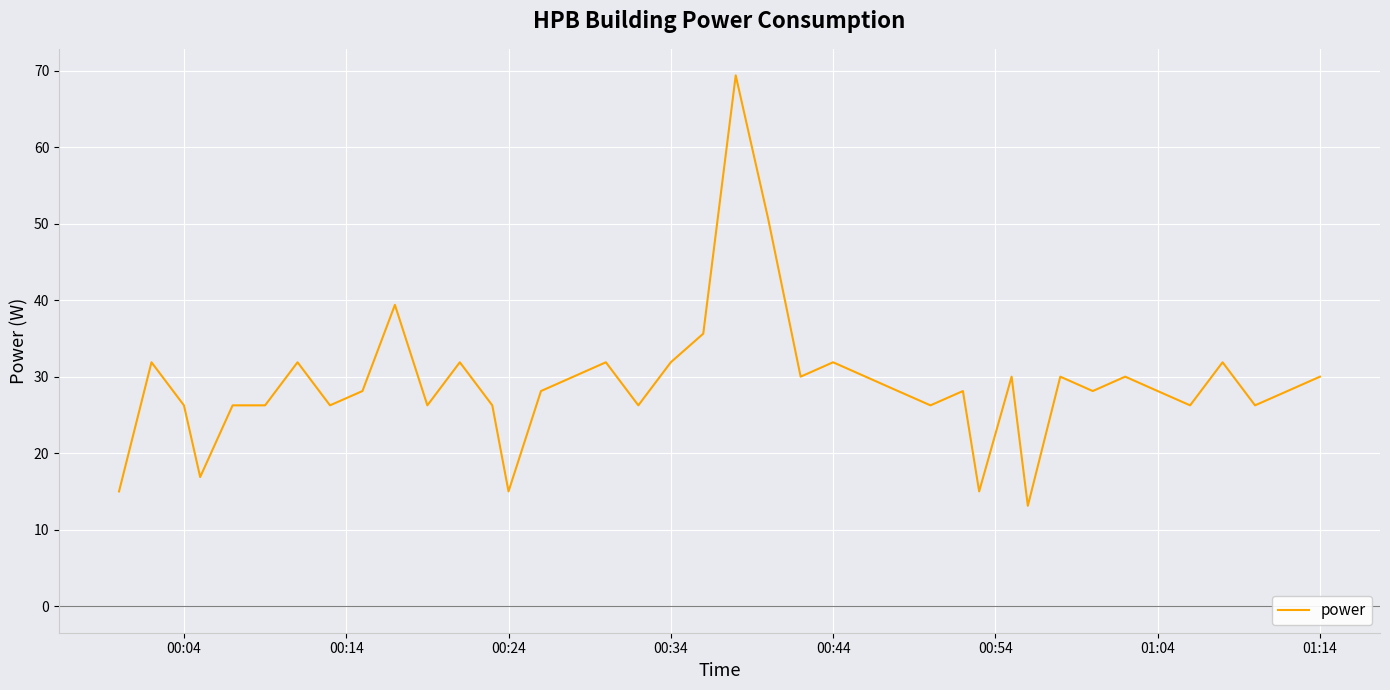

What is the maximum value shown in the chart?

69.4